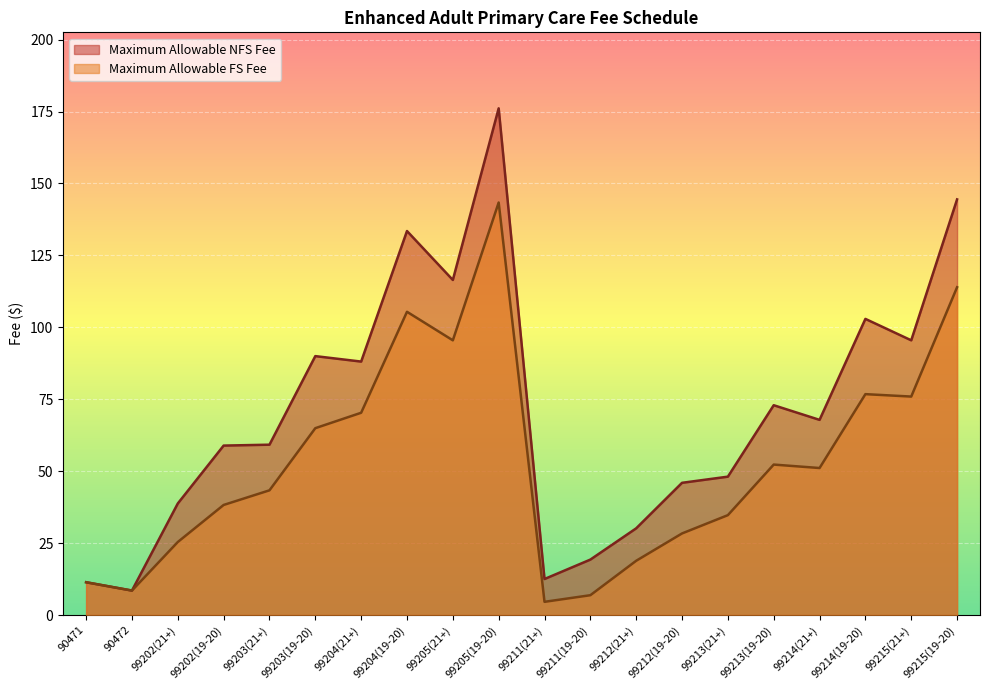

What is the total value across all series at 99211(21+)?

17.1